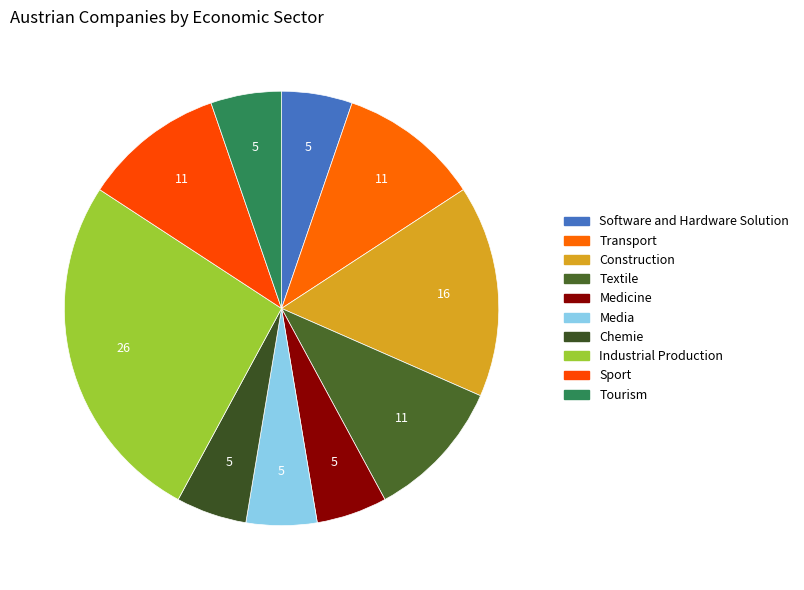

The Construction slice represents 16% of the pie. True or false?

True